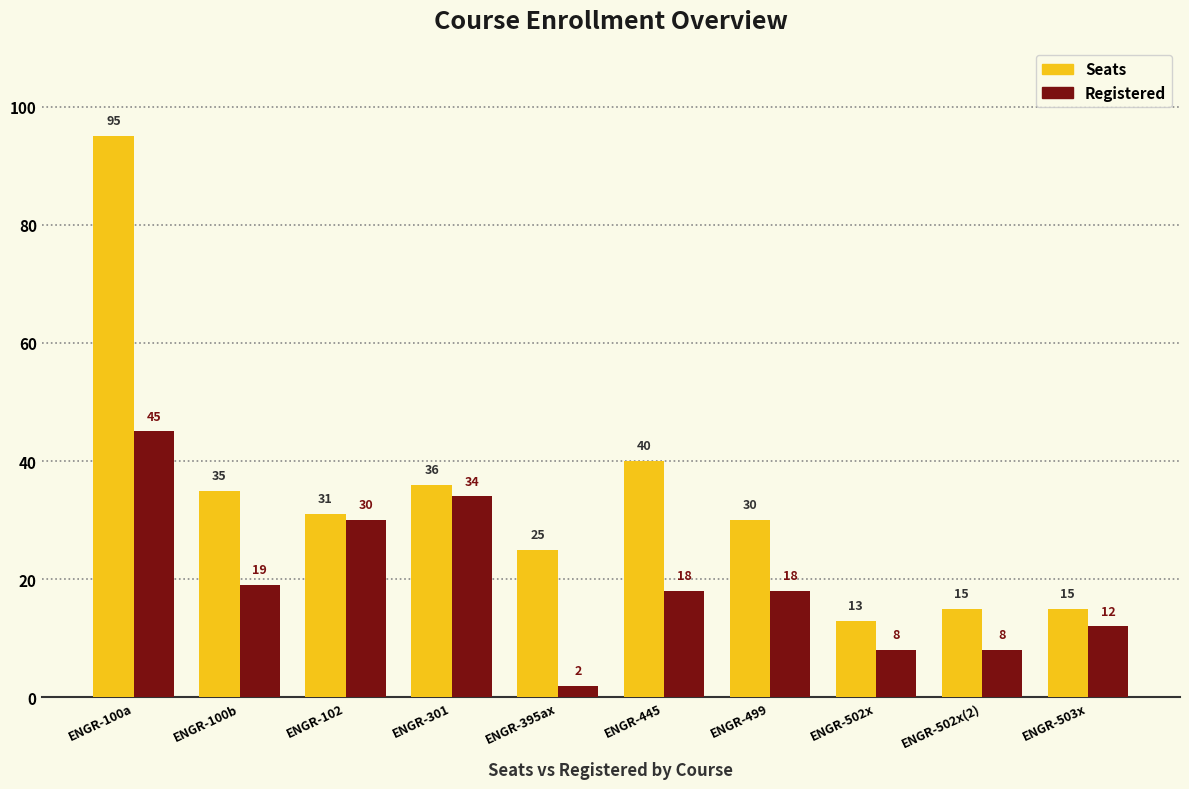

What is the value of the Registered bar at the 2nd from the left?

19